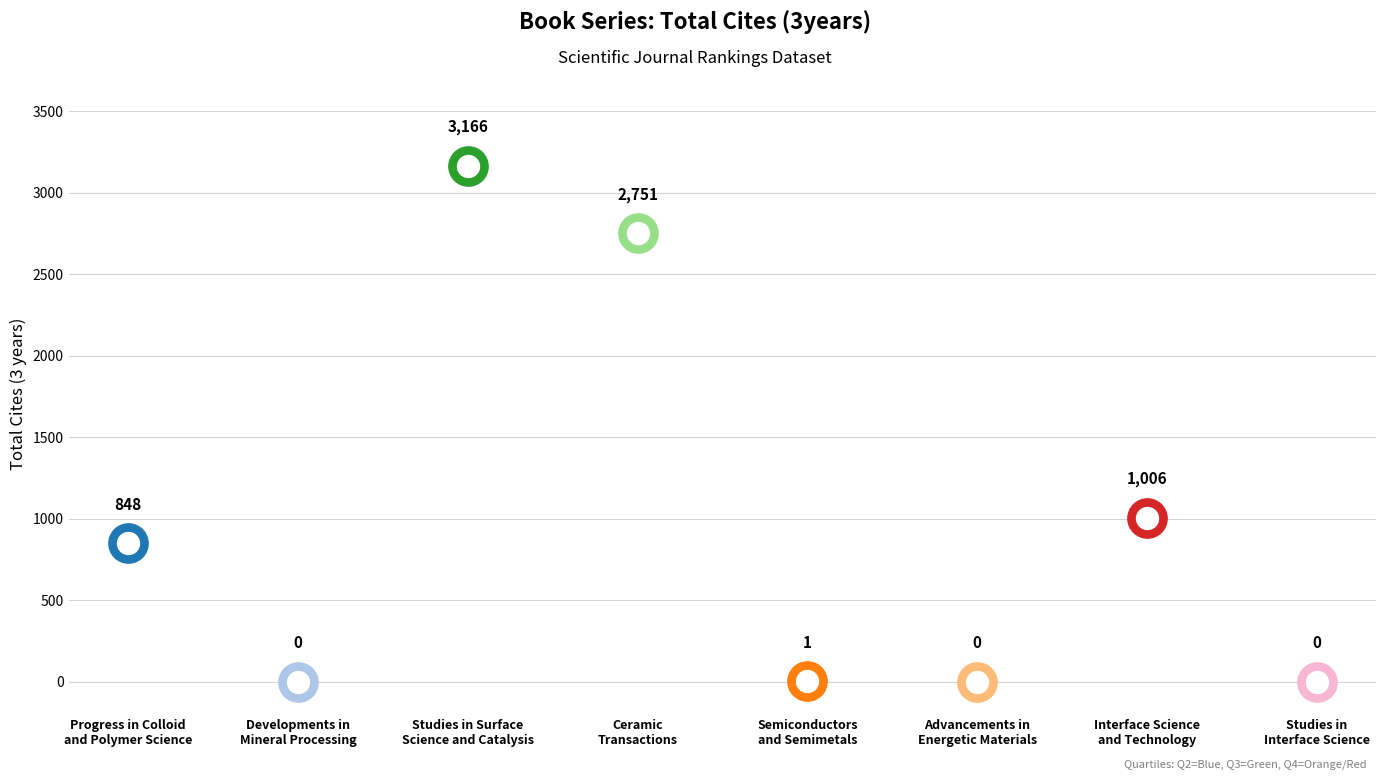

Which series has the largest total across all categories?

Total Cites (3years)